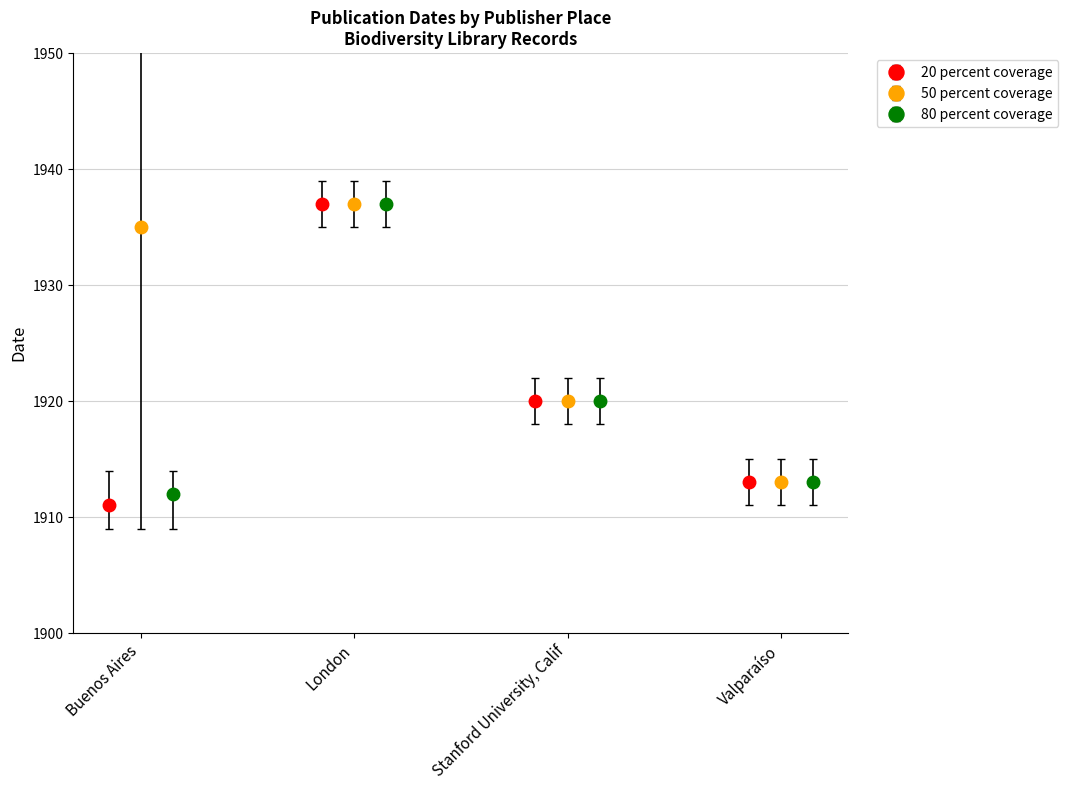

In 20 percent coverage, how many points are higher than both neighbors (excluding endpoints)?

1